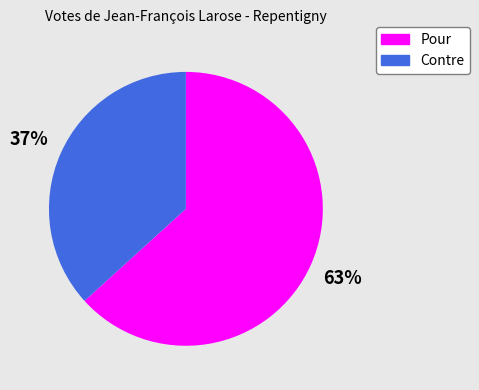

Which slice is the smallest?

Contre